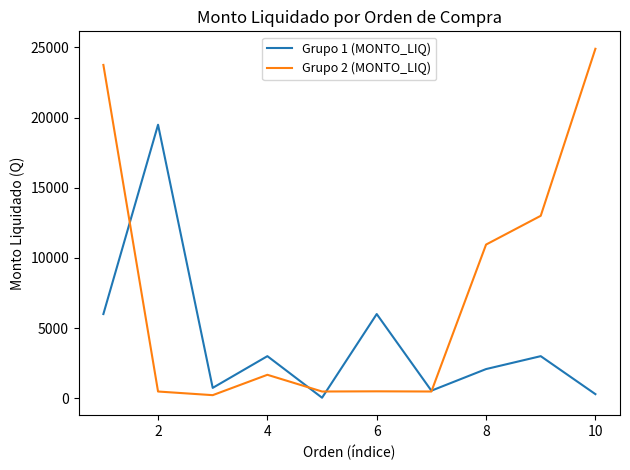

True or false: Grupo 1 (MONTO_LIQ) has more than 2 interior local peaks.

True